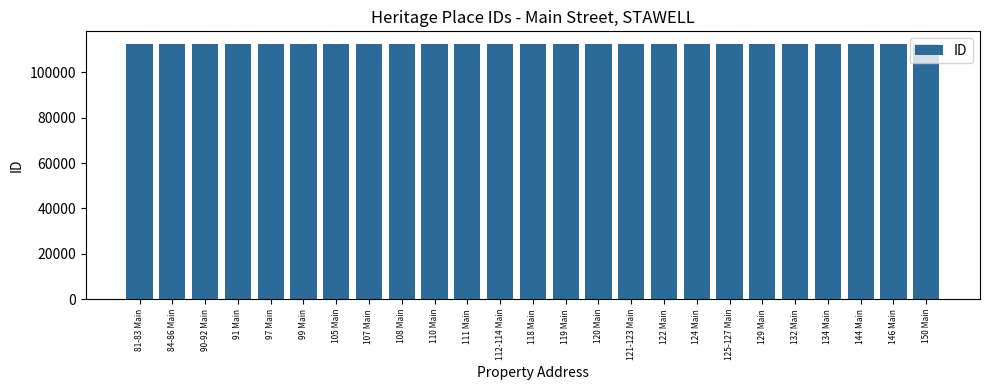

Is it true that the value at 124 Main is 112502?

True